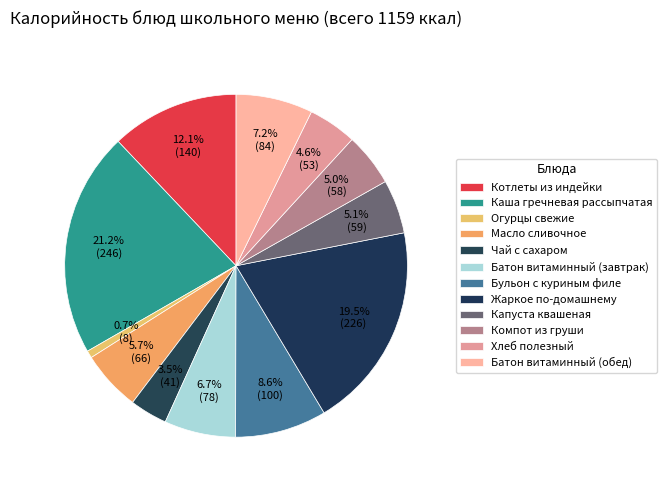

Count the number of slices in the pie.

12